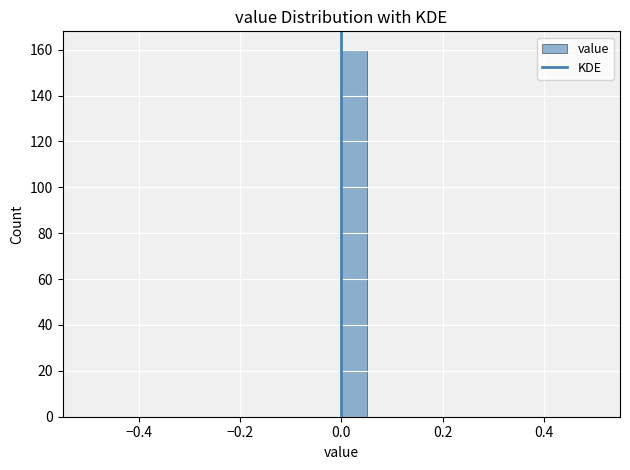

Read against the x-axis, roughly where is the centre of the tallest bar?

0.02